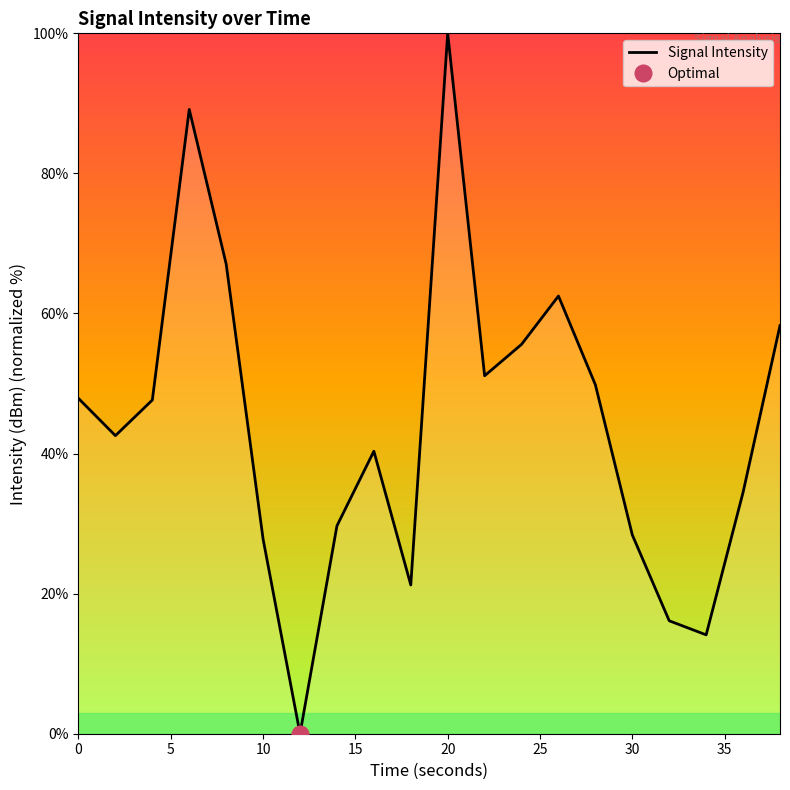

True or false: Signal Intensity has a value of 25.1 at 0.

False